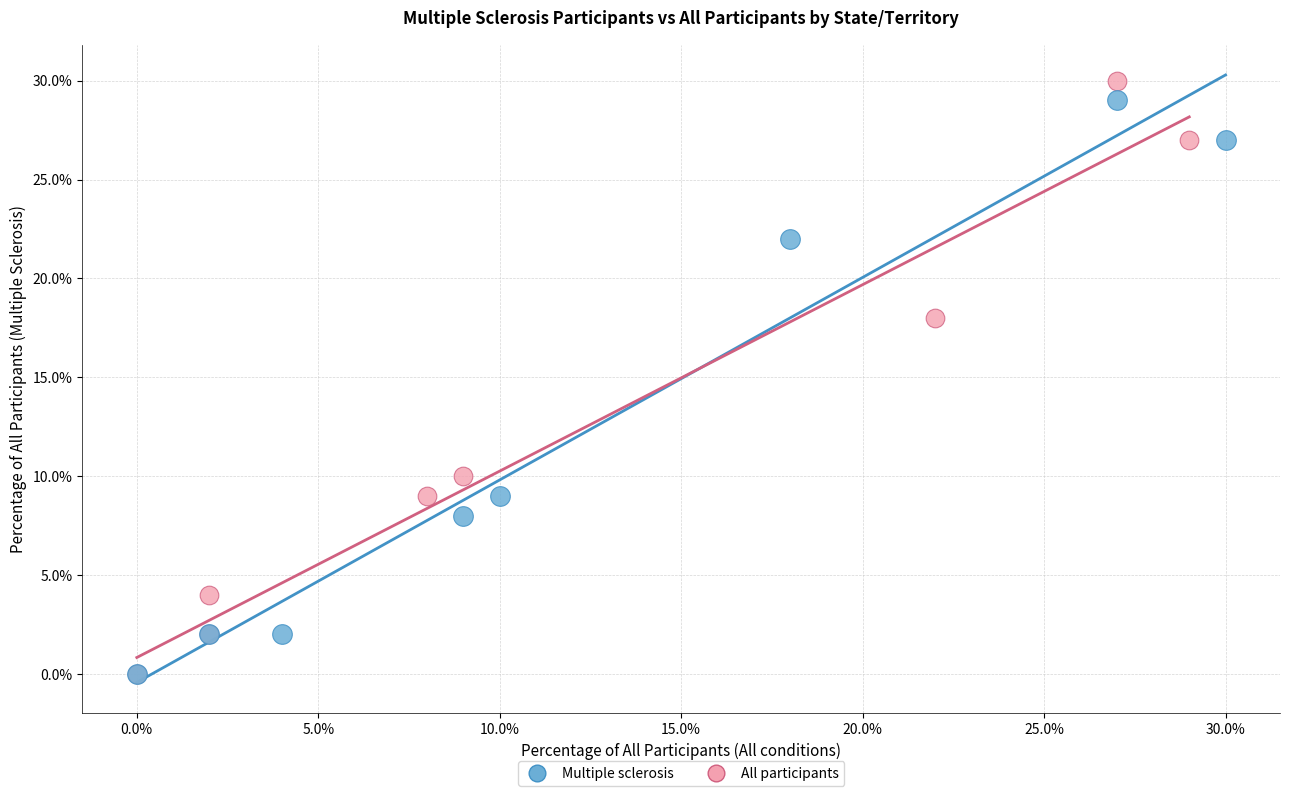

Which series contains the highest Y value?

All participants